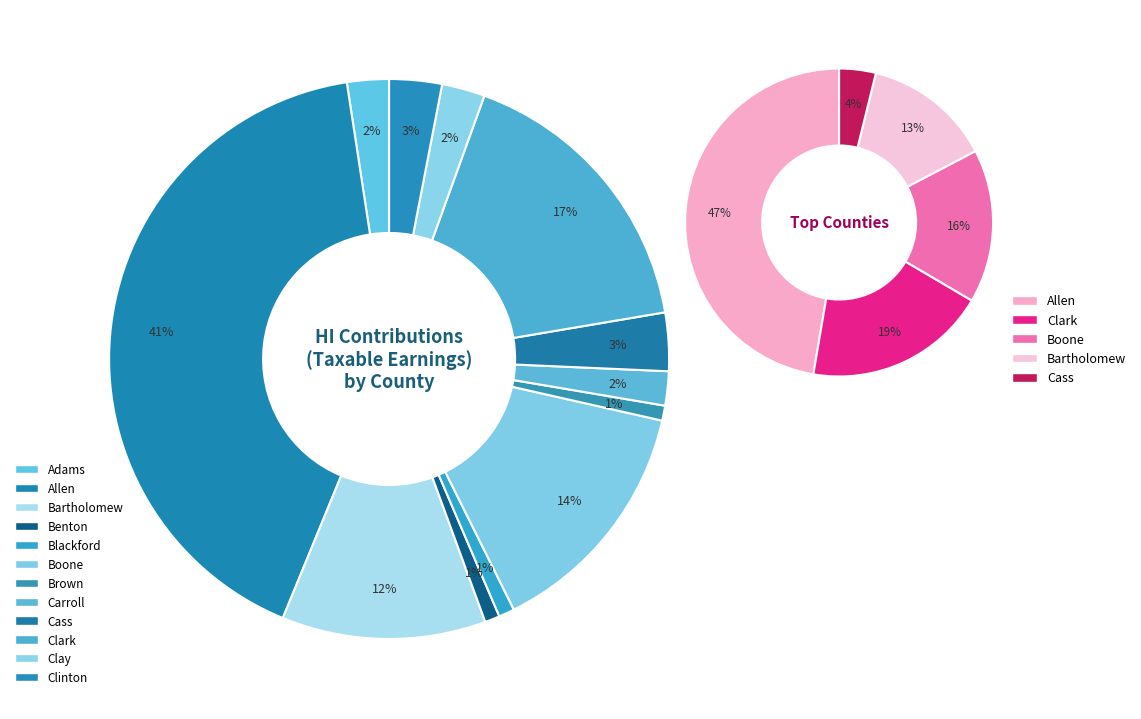

The Clark slice represents 17% of the pie. True or false?

True